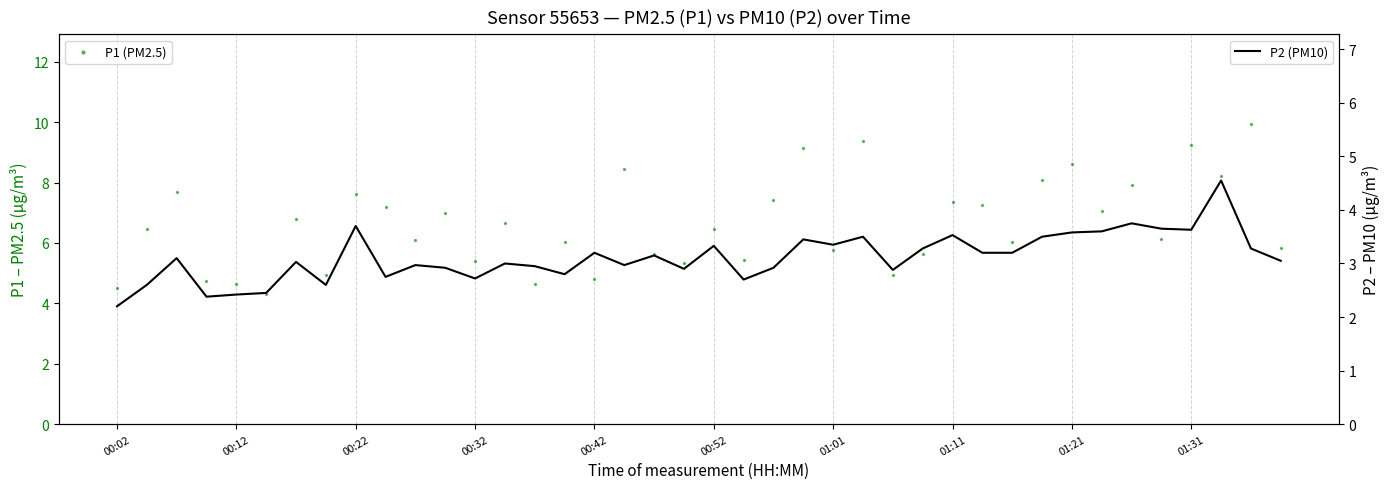

At how many categories does at least one series exceed 9?

4